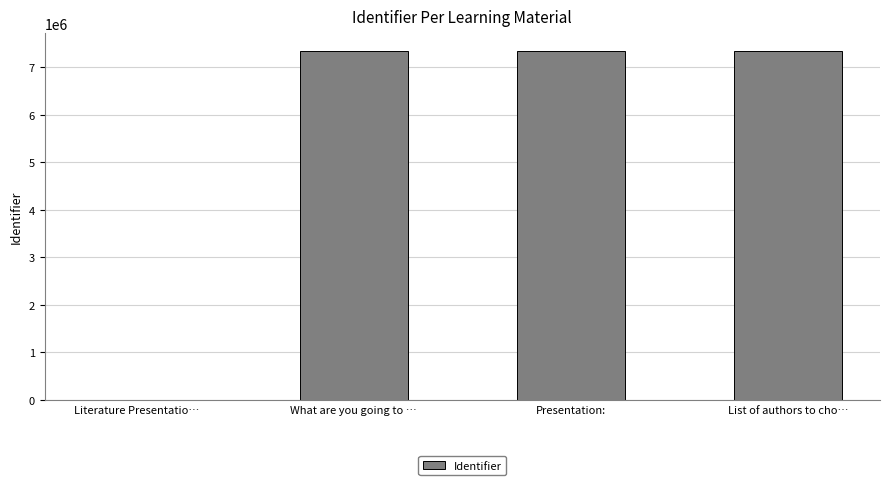

What value does the data have at List of authors to cho…?

7355795